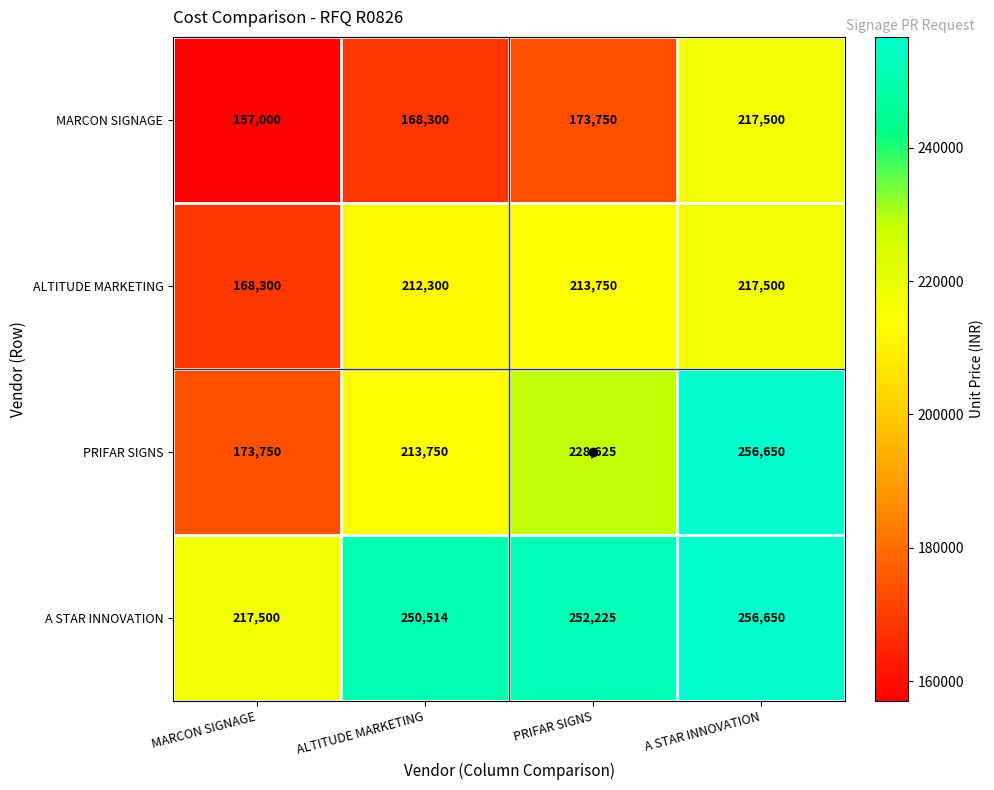

Rank the series at ALTITUDE MARKETING from lowest to highest value.

MARCON SIGNAGE, ALTITUDE MARKETING, PRIFAR SIGNS, A STAR INNOVATION